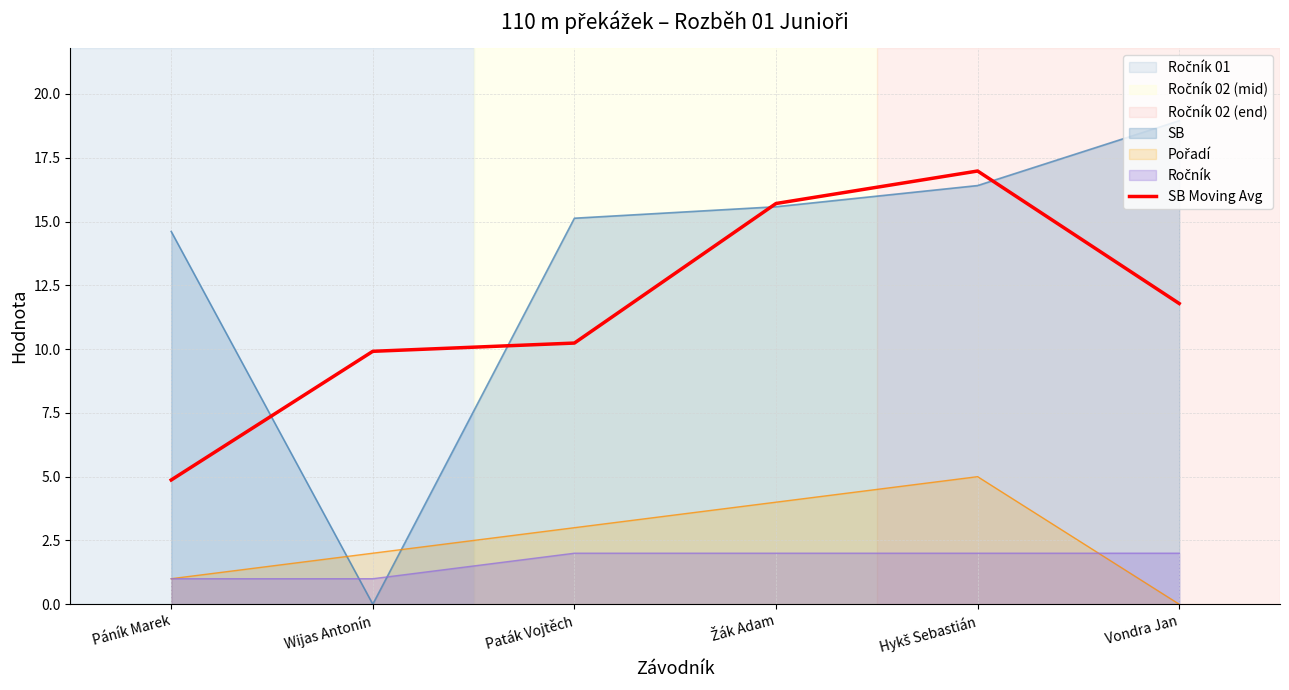

List the labels in order of value, smallest first.

Páník Marek, Wijas Antonín, Paták Vojtěch, Vondra Jan, Žák Adam, Hykš Sebastián